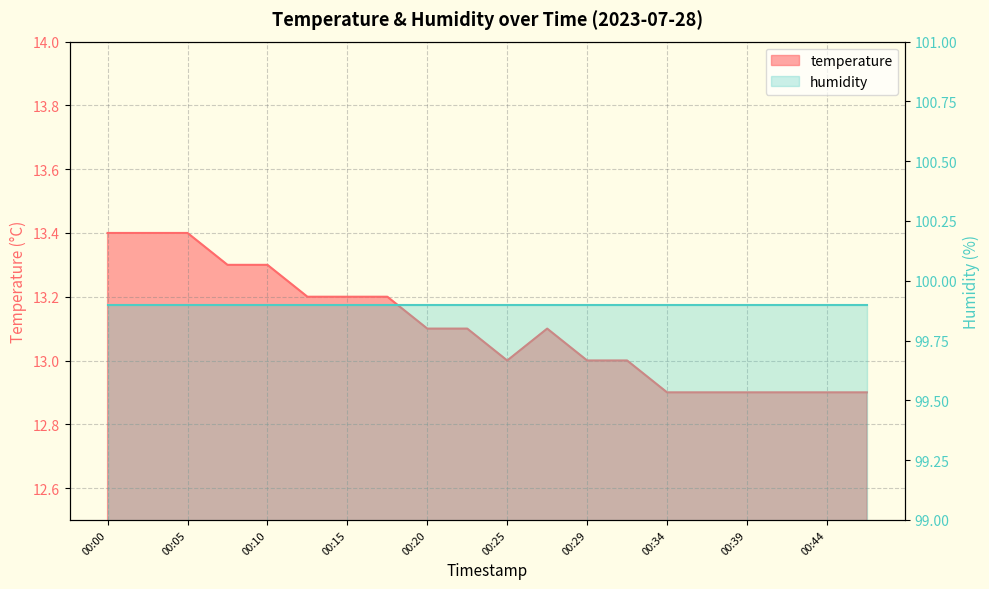

What is the difference between the maximum and second lowest values?

0.5